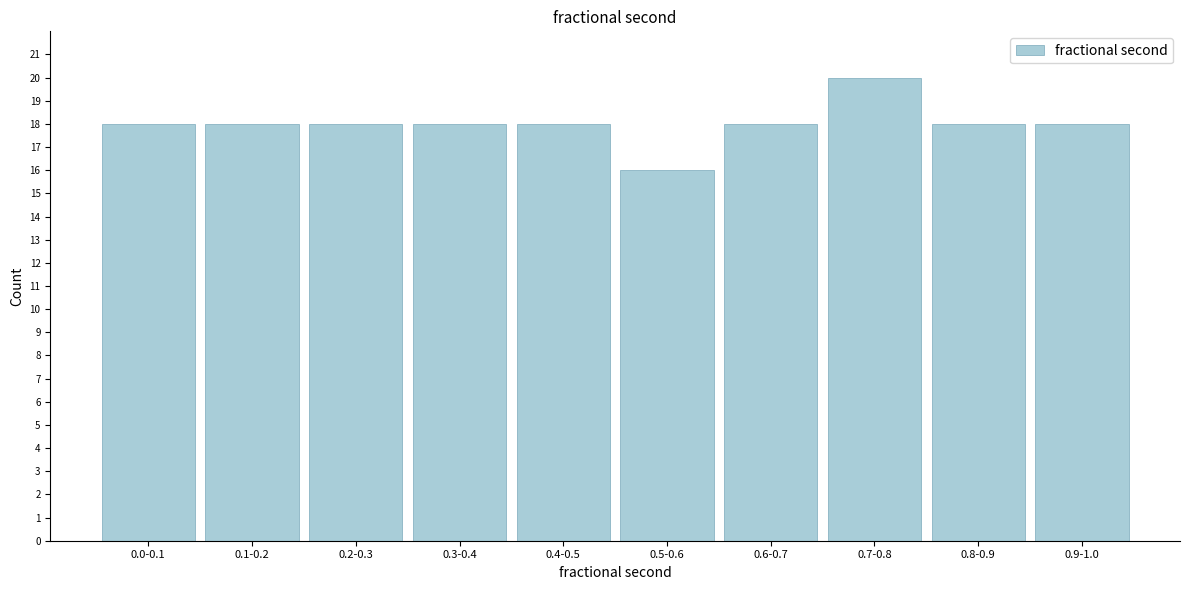

Reading left to right, extract all data points from this chart.

18	18	18	18	18	16	18	20	18	18